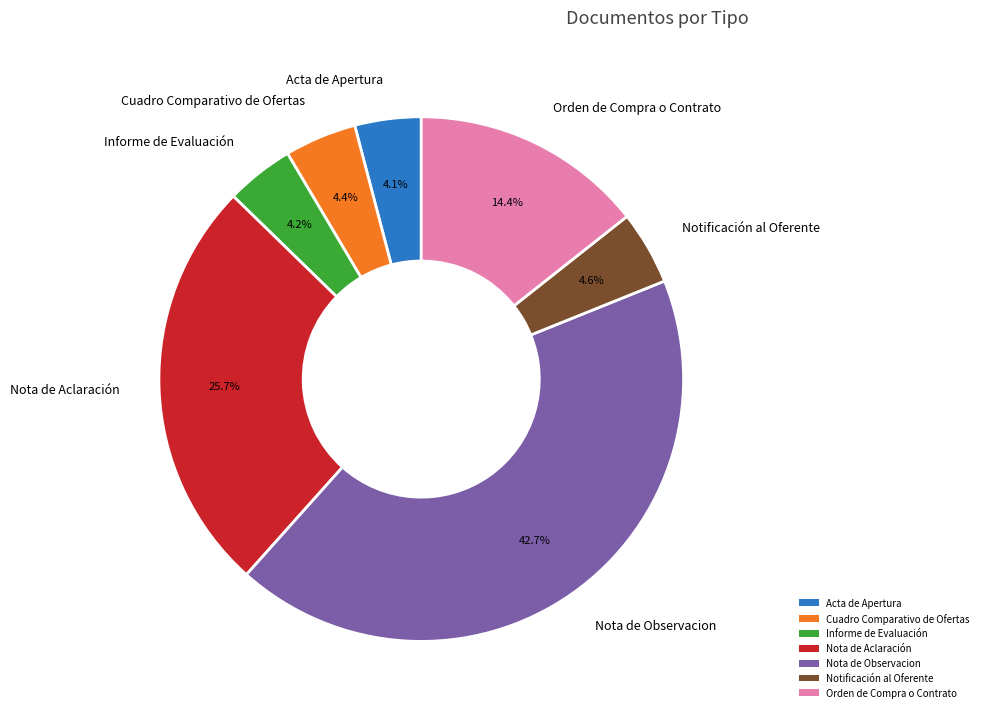

How many segments does this pie chart have?

7